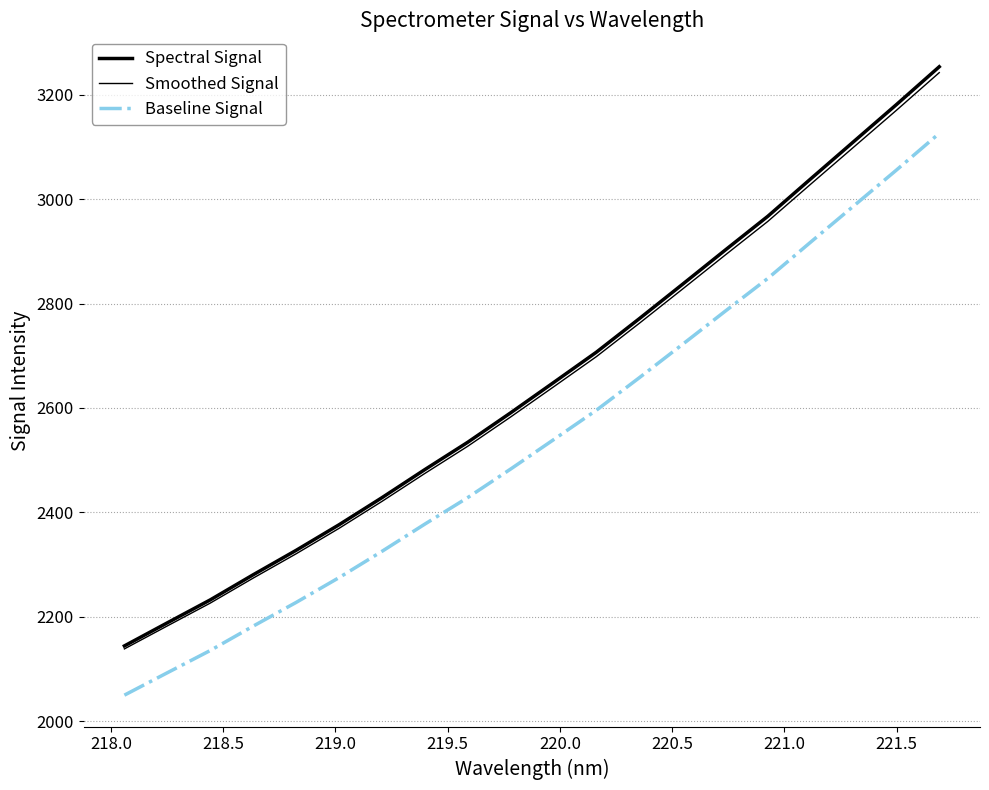

What is the sum of all Smoothed Signal values?

52830.8